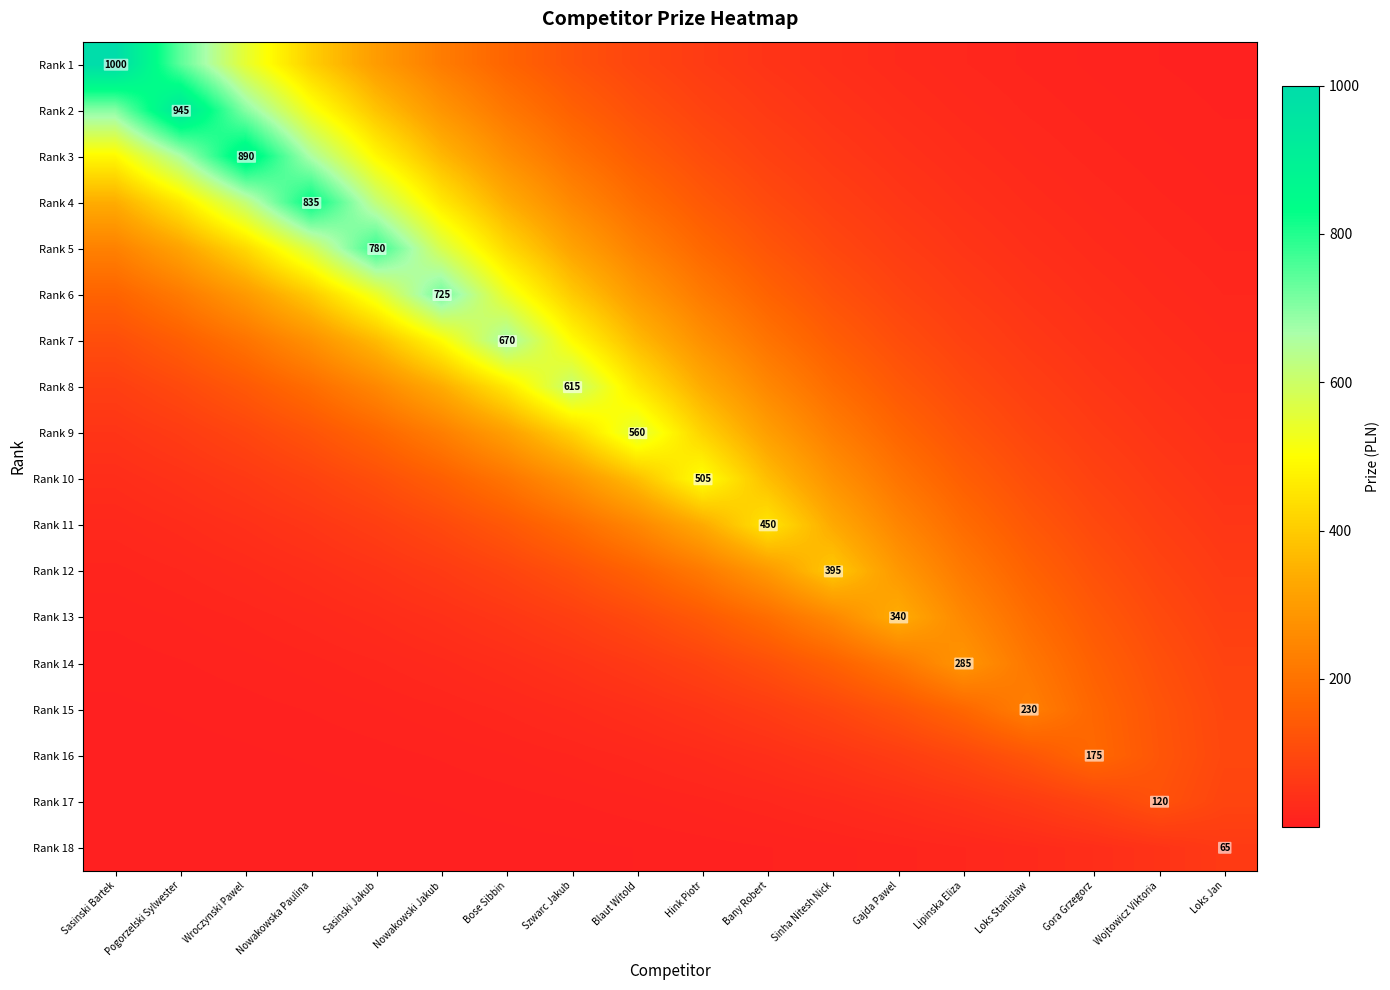

What is the total value across all series at Gora Grzegorz?

1367.8